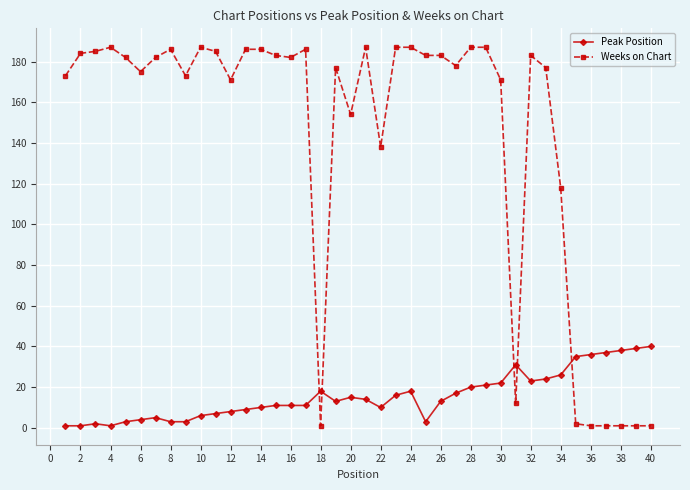

Rank the series by their maximum value, from highest to lowest.

Weeks on Chart, Peak Position